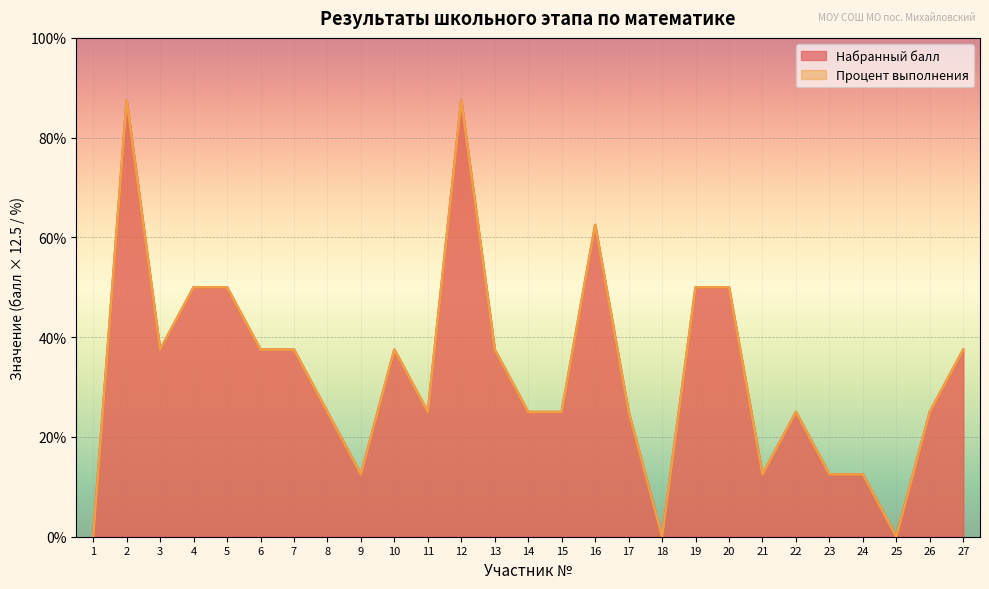

Which label corresponds to the smallest value in the chart?

1